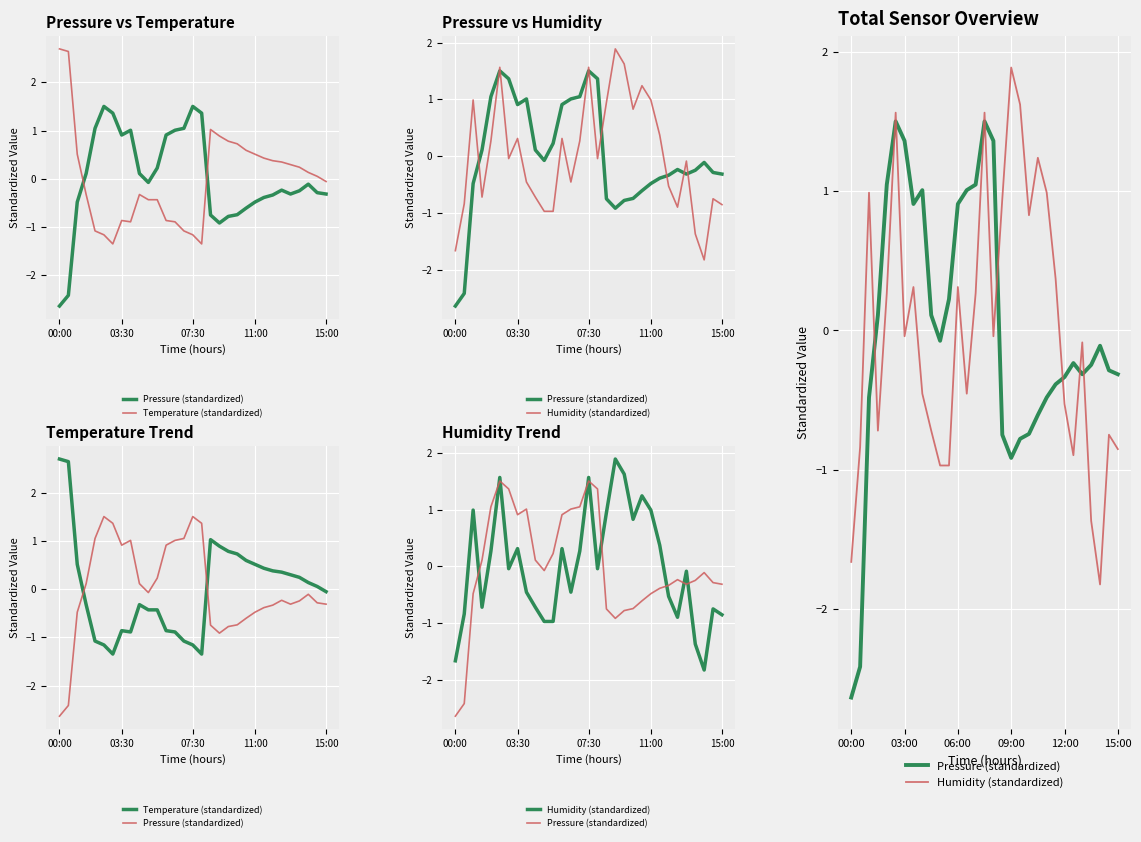

After their last crossing, which series has the higher values: Pressure (standardized) or Humidity (standardized)?

Pressure (standardized)